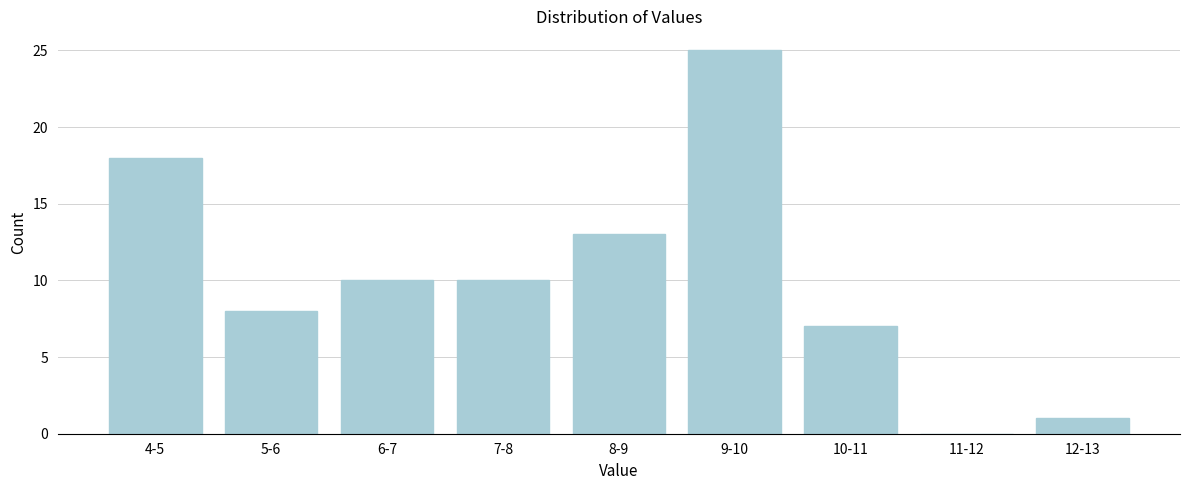

Reading right to left, transcribe all the data shown in this chart.

12-13=1	11-12=0	10-11=7	9-10=25	8-9=13	7-8=10	6-7=10	5-6=8	4-5=18